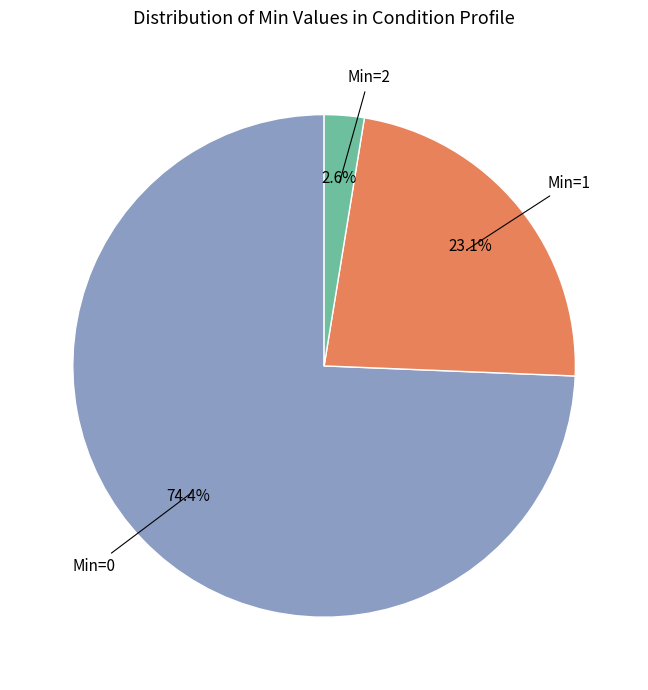

Is there a majority slice in this chart?

Yes